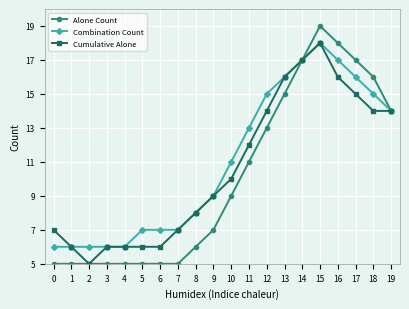

What is the difference between the highest and lowest values at 1?

1